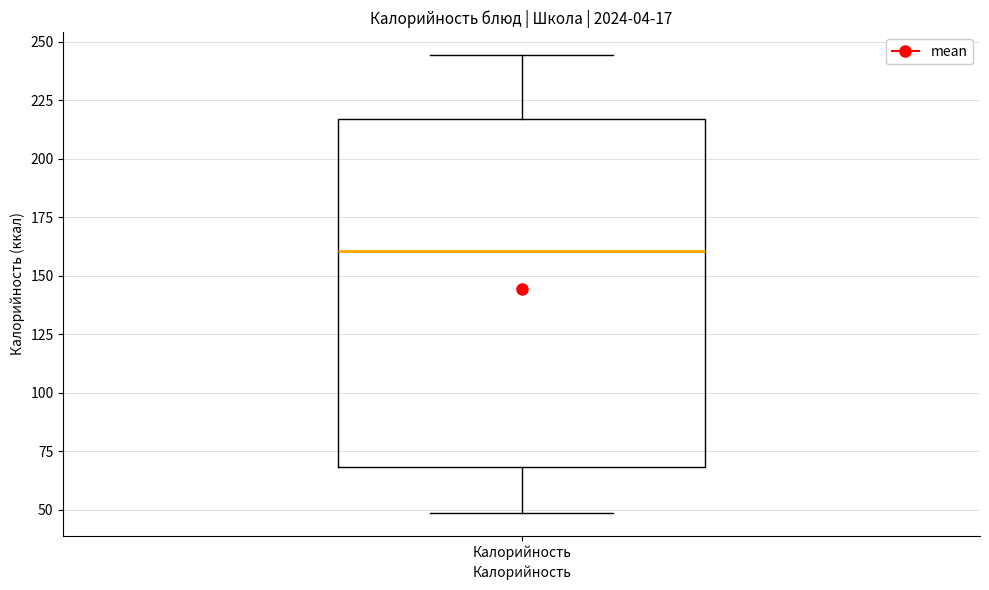

Read this box plot against the y-axis: the position of the median line, the range covered by the box, and the ends of both whiskers. The values are not printed on the chart, so give them approximately, as read against the axis.

median 160, box 70 to 215, whiskers 50 to 245